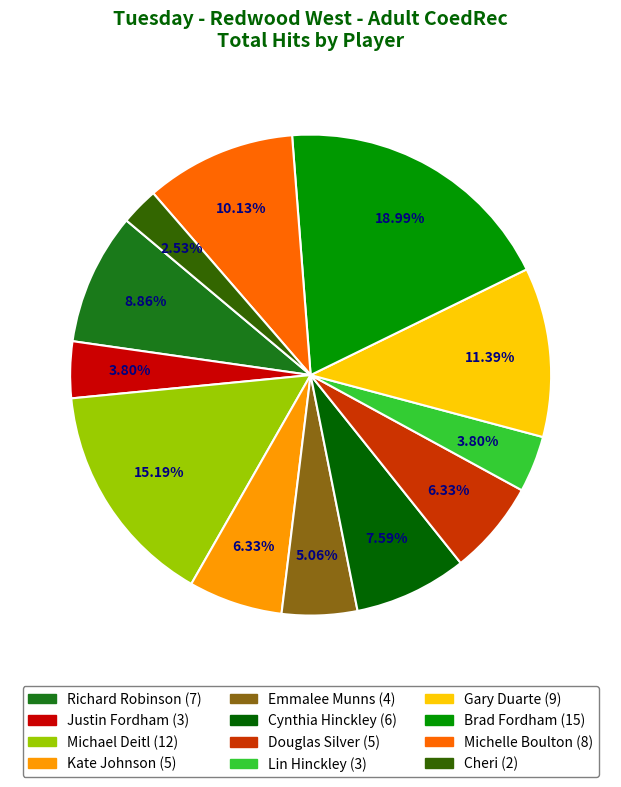

Is there a majority slice in this chart?

No